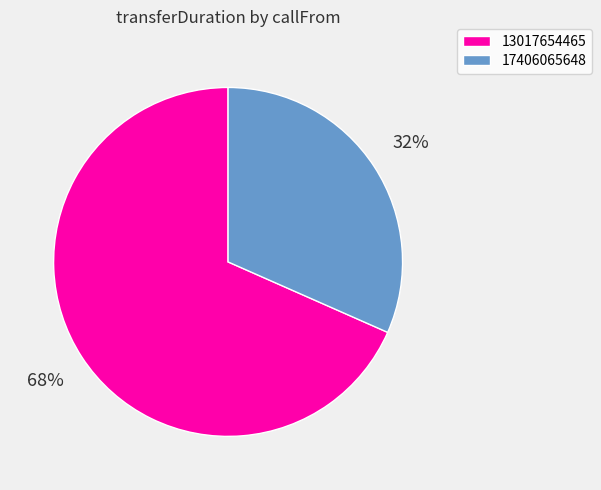

Which has a higher value, 13017654465 or 17406065648?

13017654465